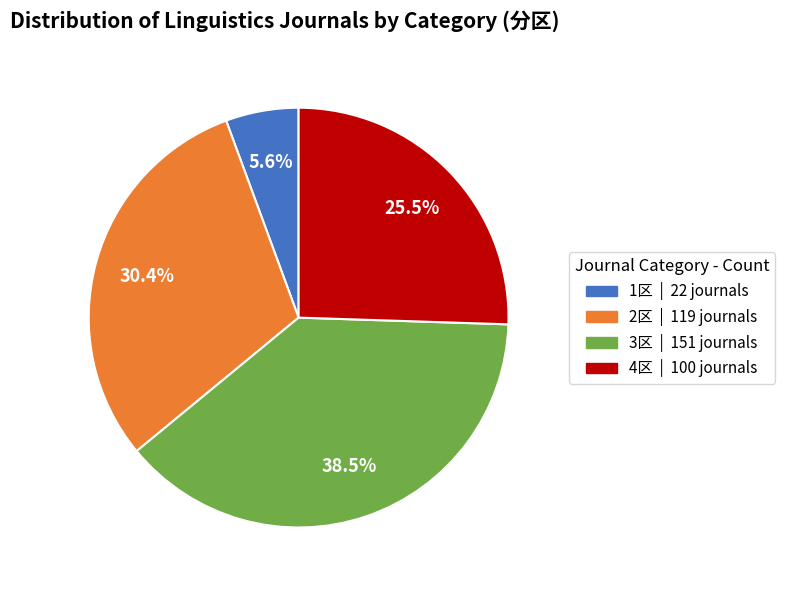

Which category has the smallest portion of the pie?

1区